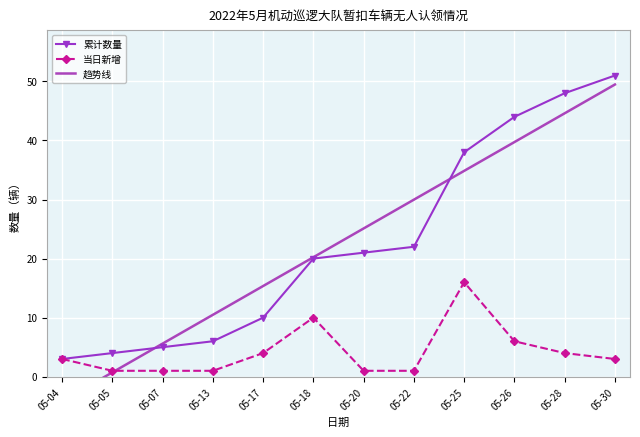

Between which two adjacent categories do 趋势线 and 累计数量 first intersect?

05-05 and 05-07